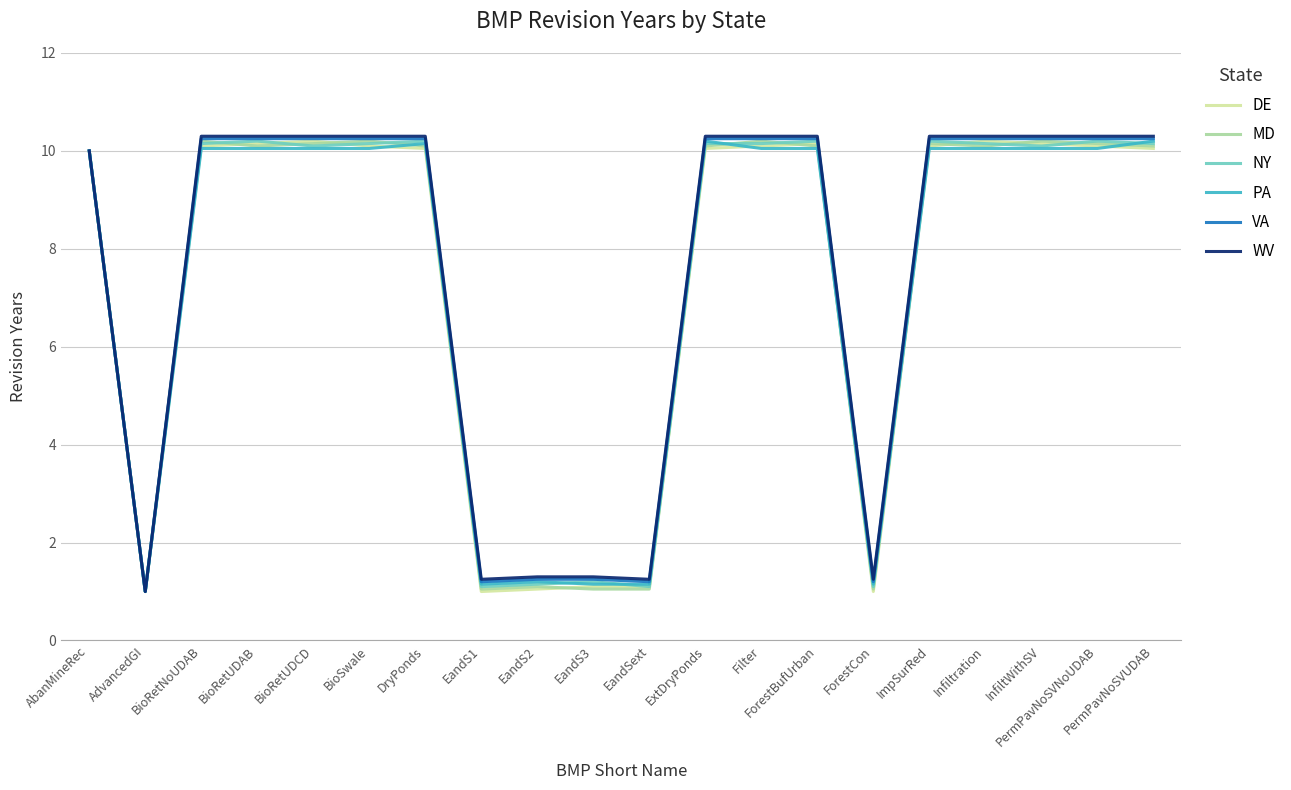

What is the lowest value of the DE series?

1.0